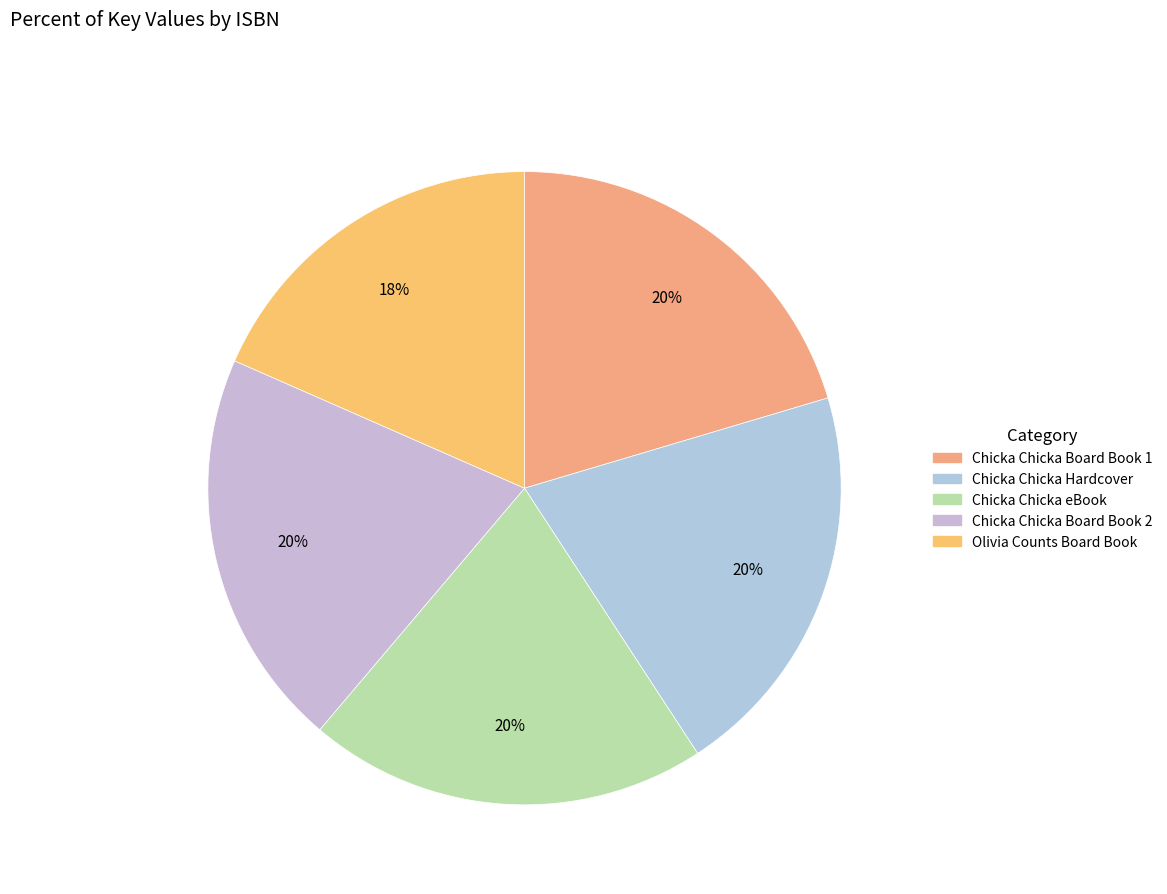

How many slices are in this pie chart?

5